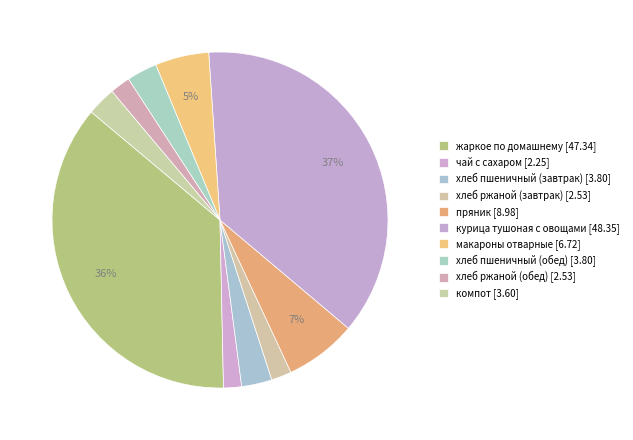

Is there a majority slice in this chart?

No